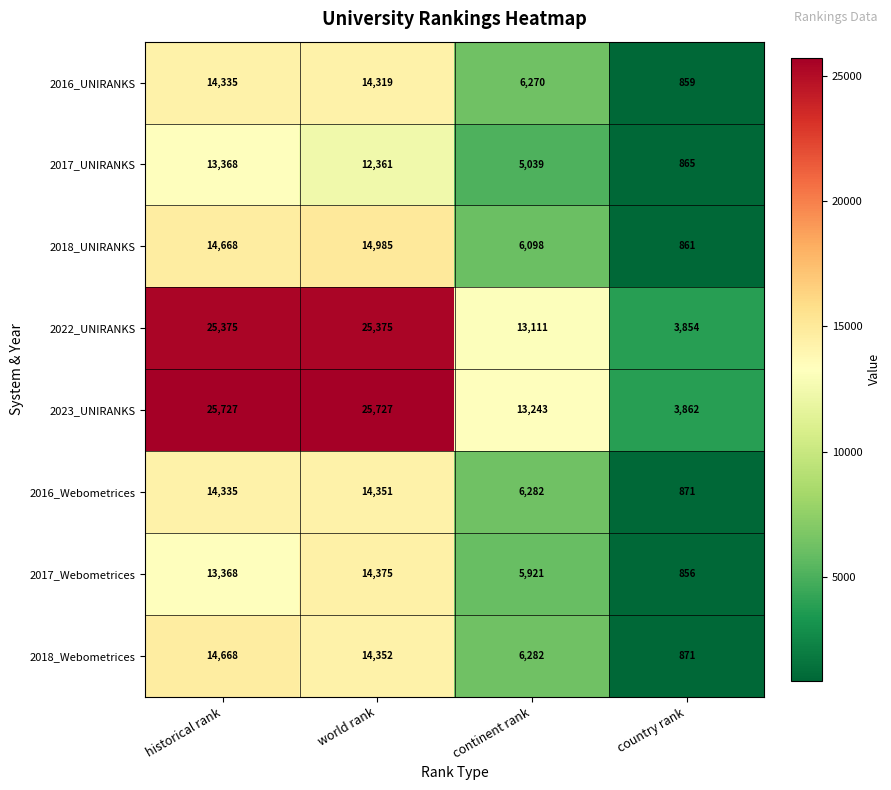

At which category is the sum across all series the highest?

world rank